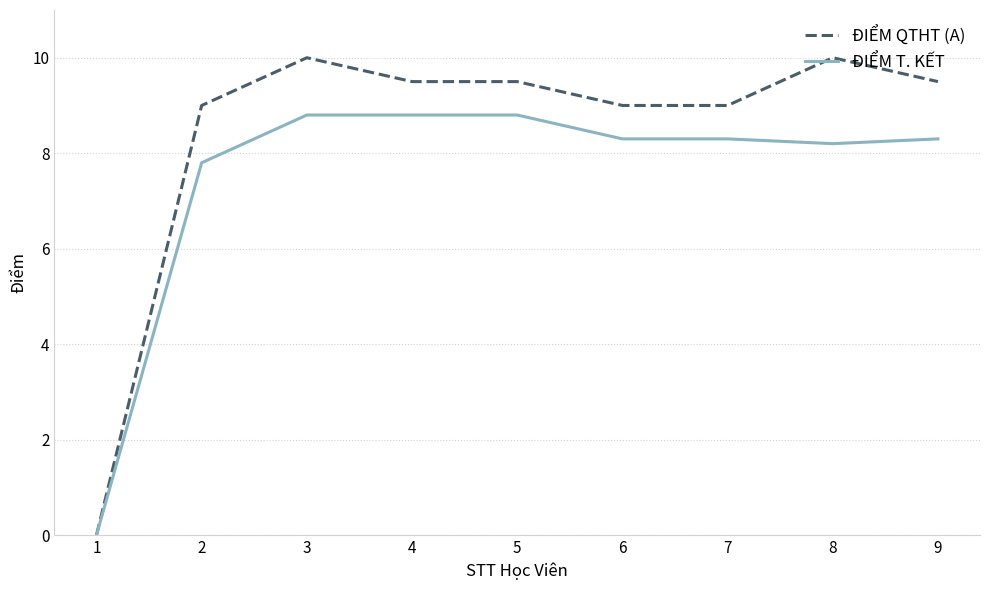

How many series are shown in this chart?

2